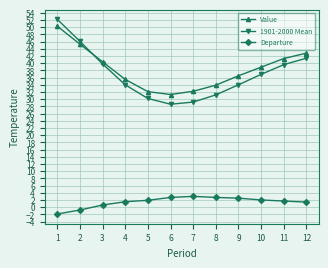

Does the chart display data point markers on the line(s)?

Yes